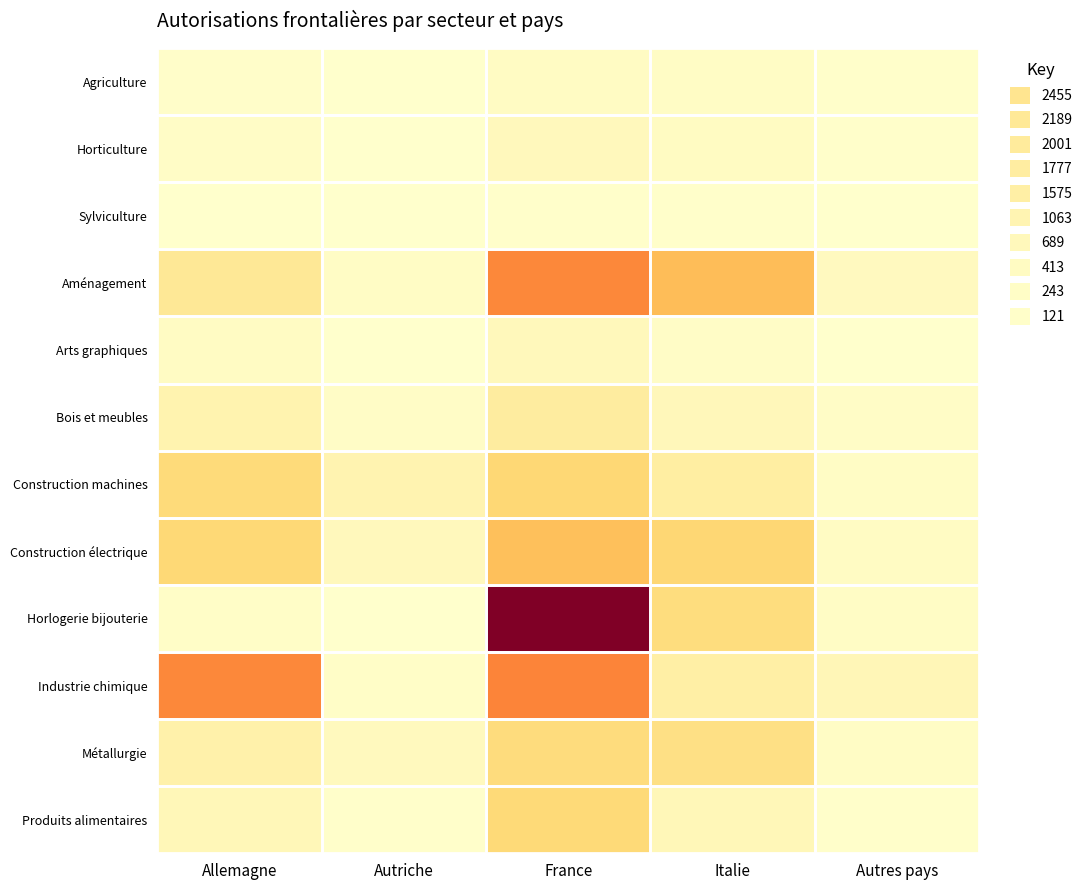

What is the greatest value displayed?

14242